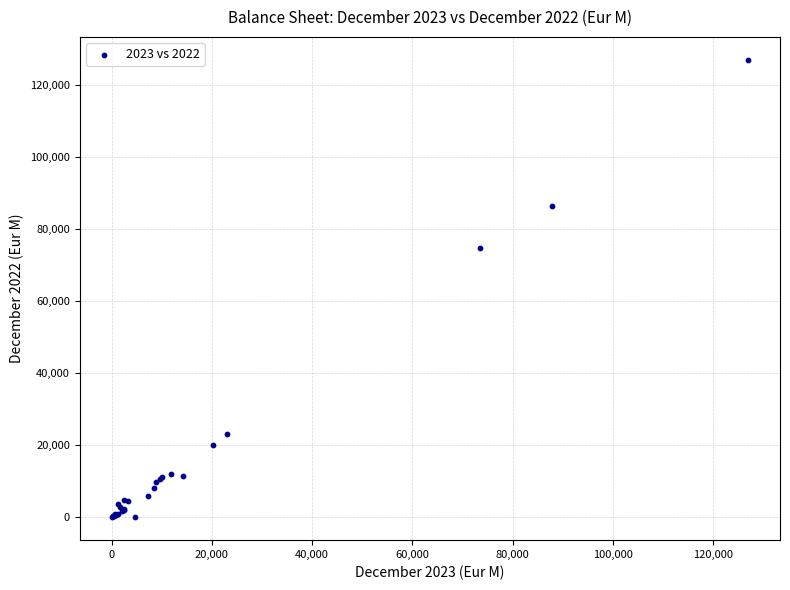

What Y value in the scatter plot is closest to 63460?

74812.9